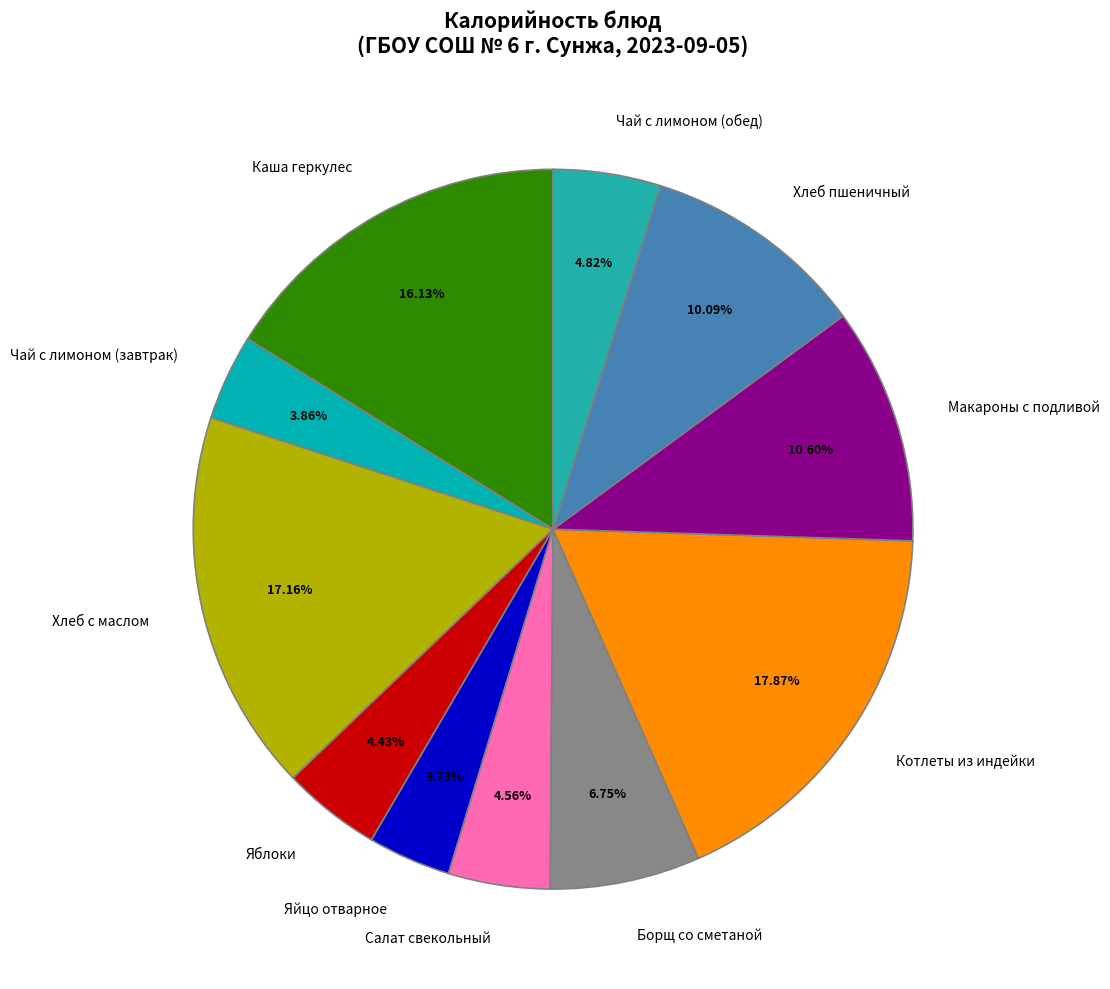

To the nearest percent, what is the difference between the Каша геркулес and Хлеб с маслом slice percentages?

1%